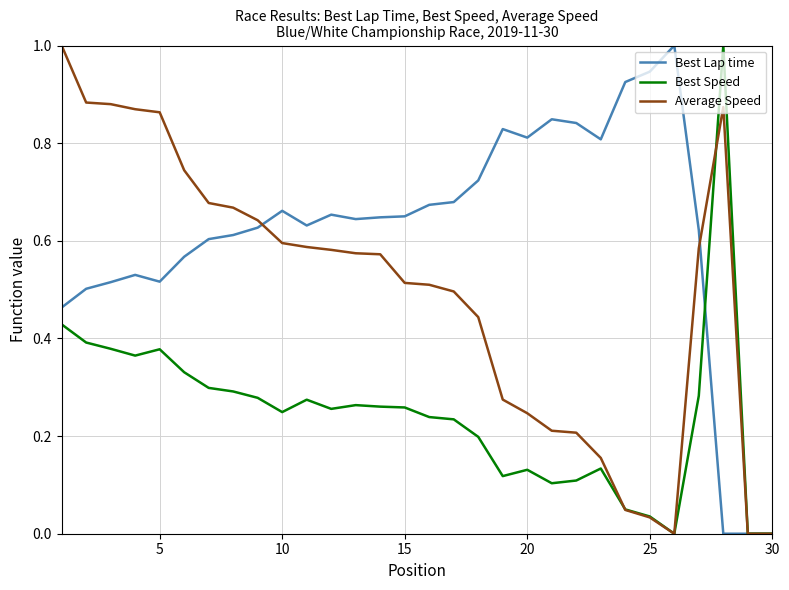

Rank the series by their average value, from lowest to highest.

Best Speed, Average Speed, Best Lap time